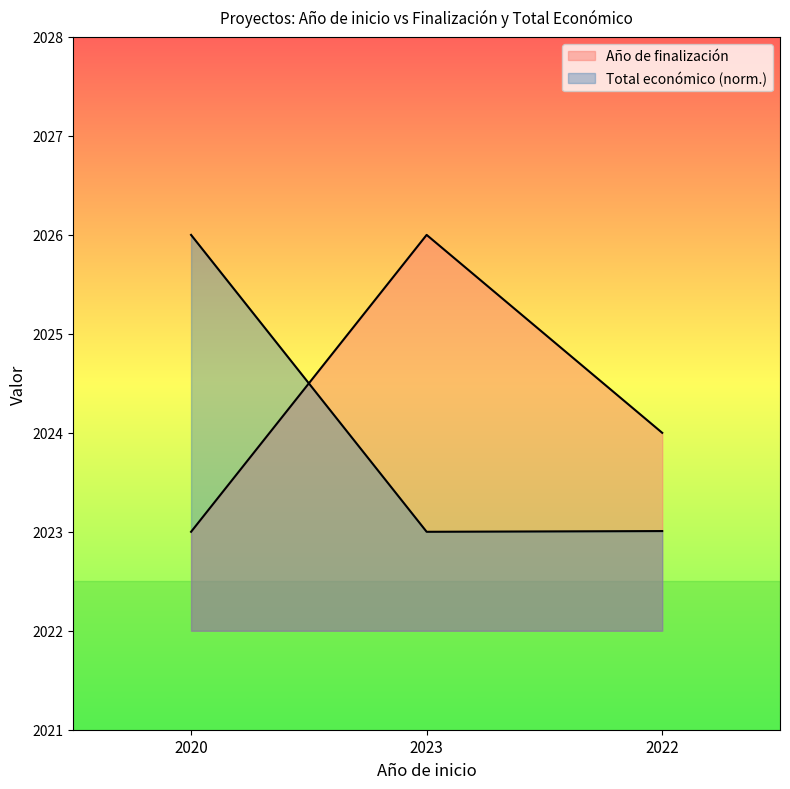

What is the sum of all Total económico values?

6072.0